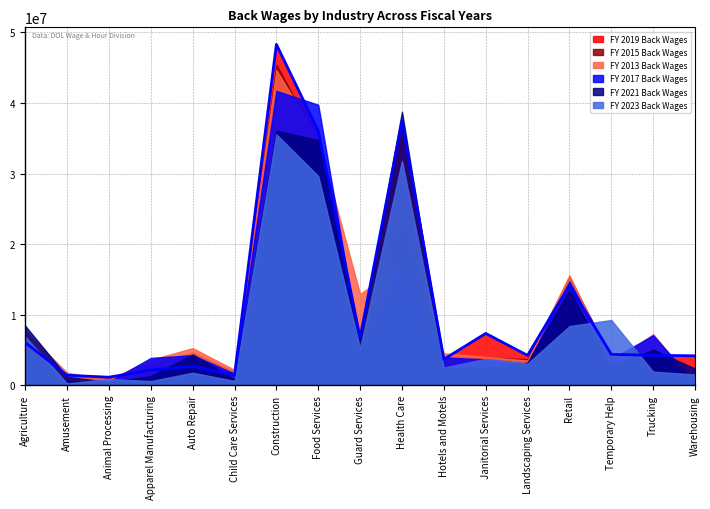

Count the number of data series in this chart.

6